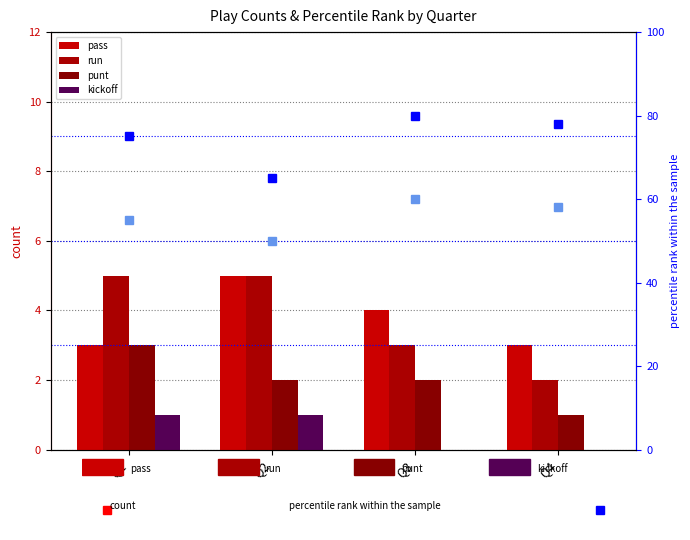

What is the difference between the highest and lowest values at Q1?

74